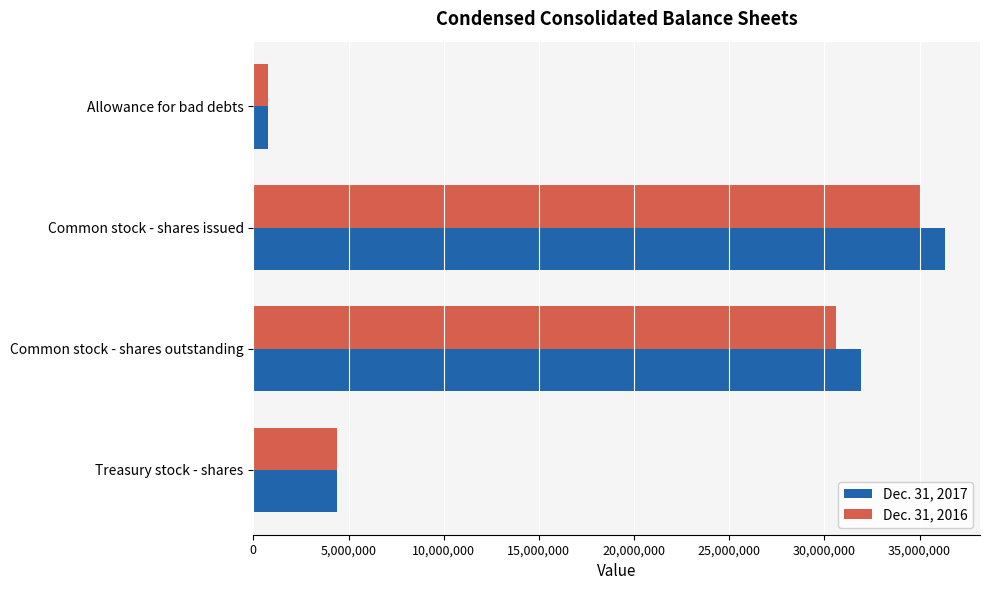

What is the difference between the highest and lowest values at Common stock - shares issued?

1355524